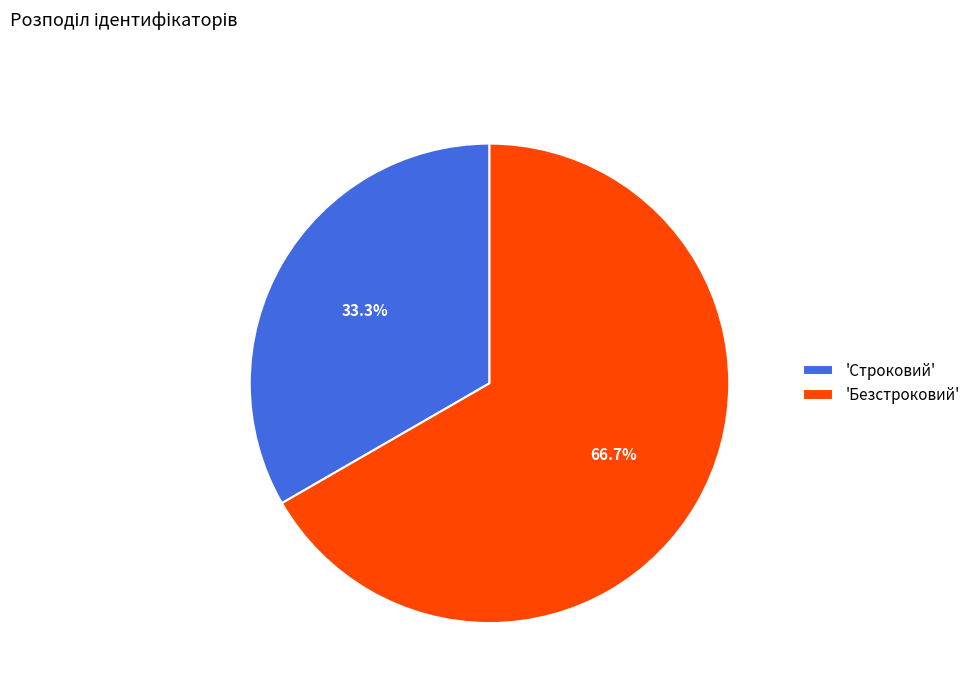

How much of the chart is everything except 'Строковий'?

66.7%